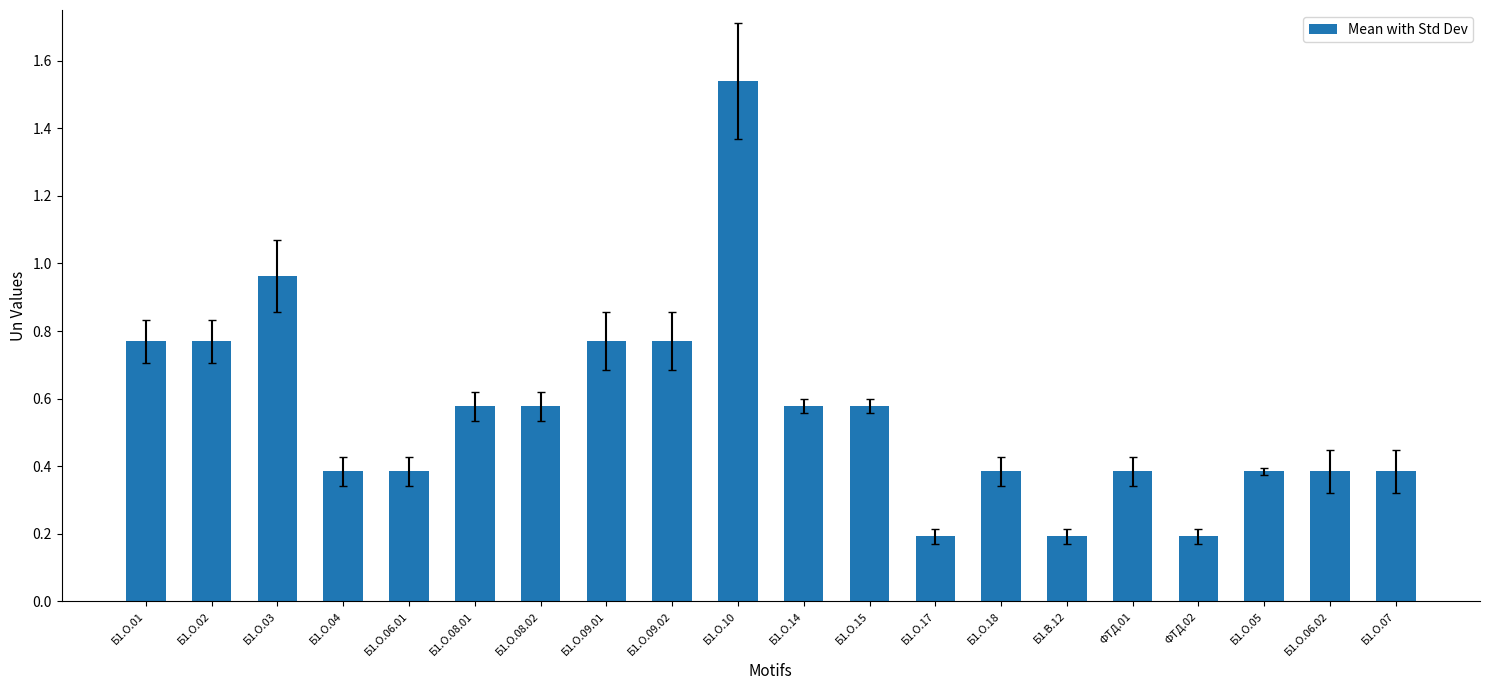

True or false: the data shows 0.2 at Б1.О.09.01.

False